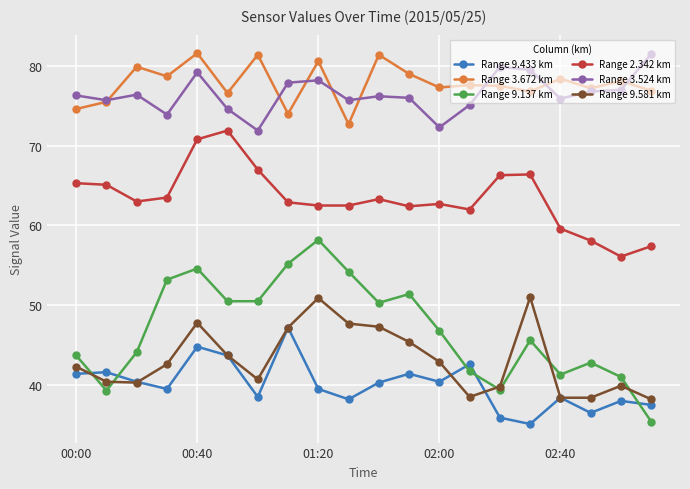

Which series has the largest range (max minus min)?

Range 9.137 km